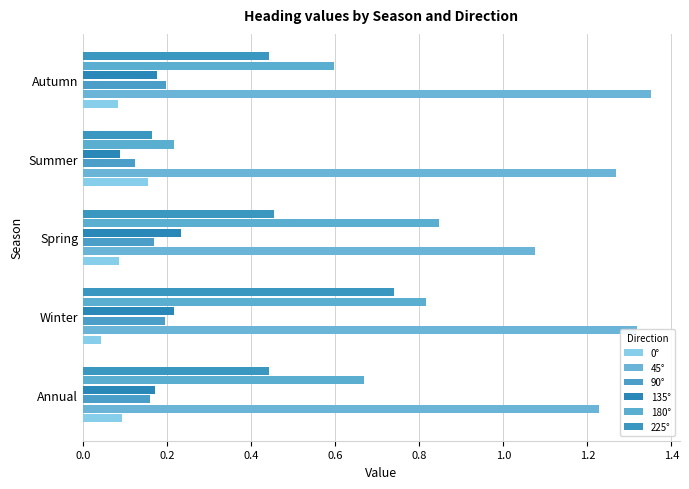

Count the number of categories in the chart.

5